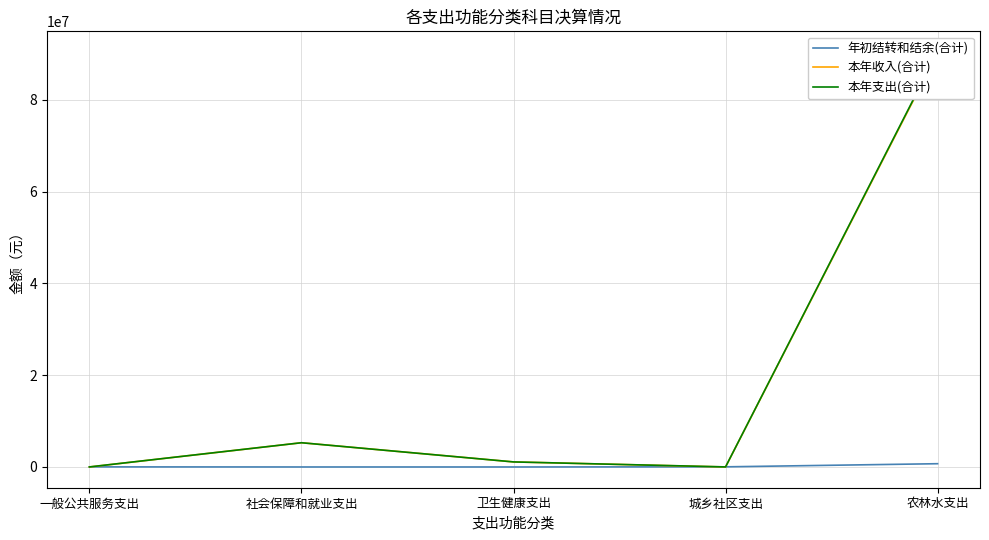

What position from the right is 一般公共服务支出?

5